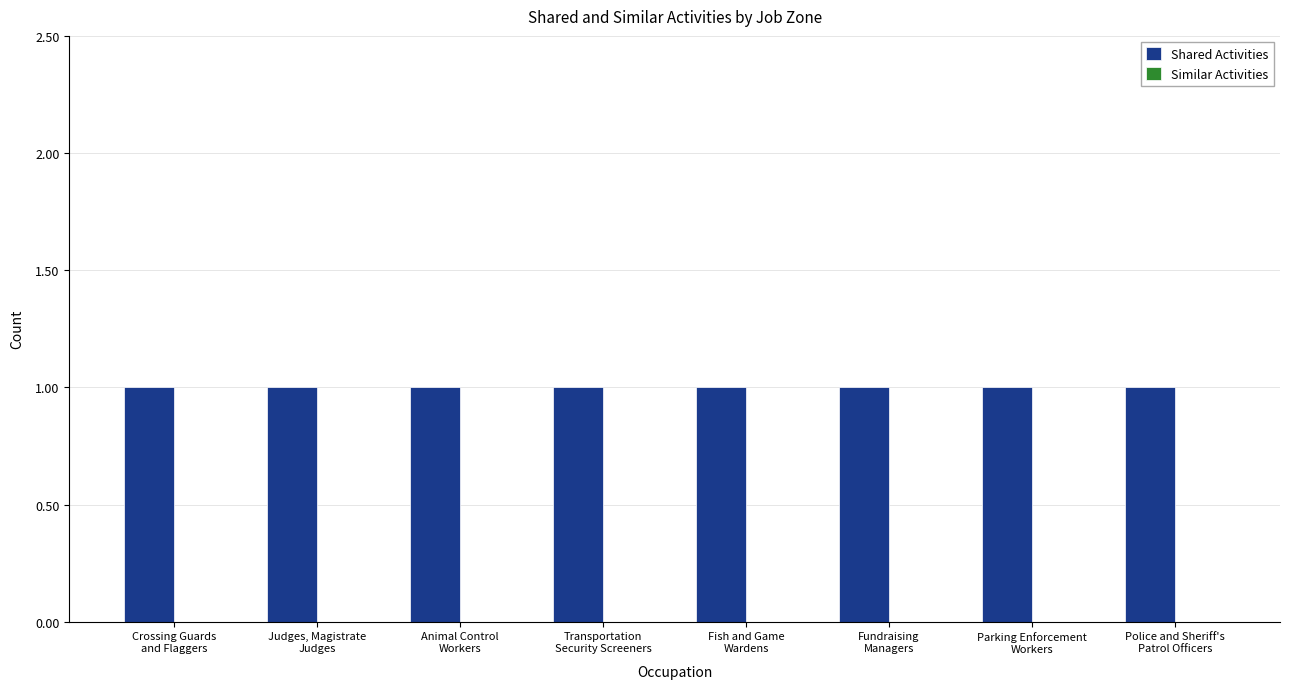

At how many categories does at least one series exceed 0?

8